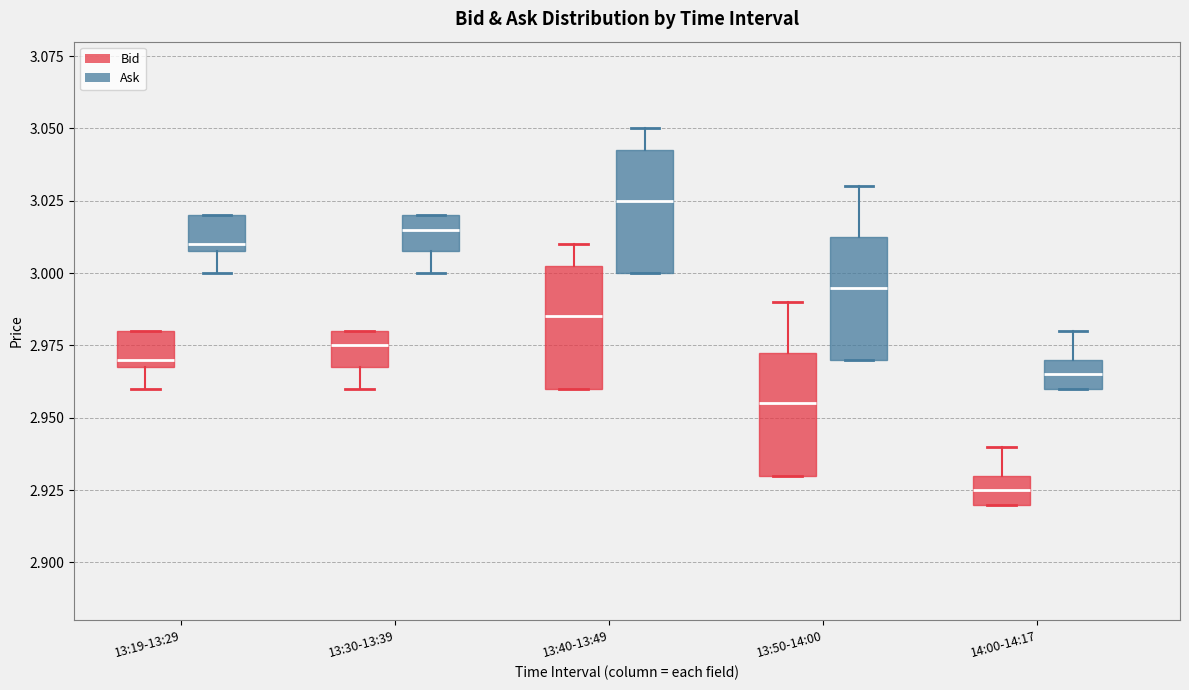

Where is the upper edge of the box for 13:30-13:39 (Bid) on the y-axis? The values are not printed on the chart, so give them approximately, as read against the axis.

2.980